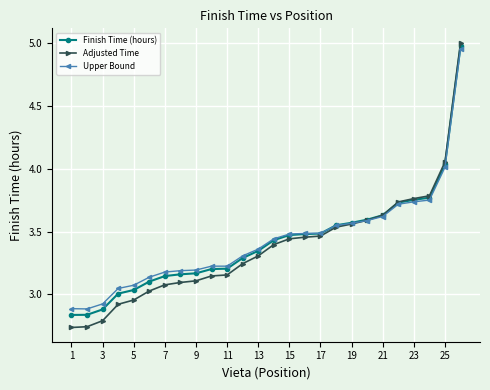

Is this an area chart (filled region under the line)?

No